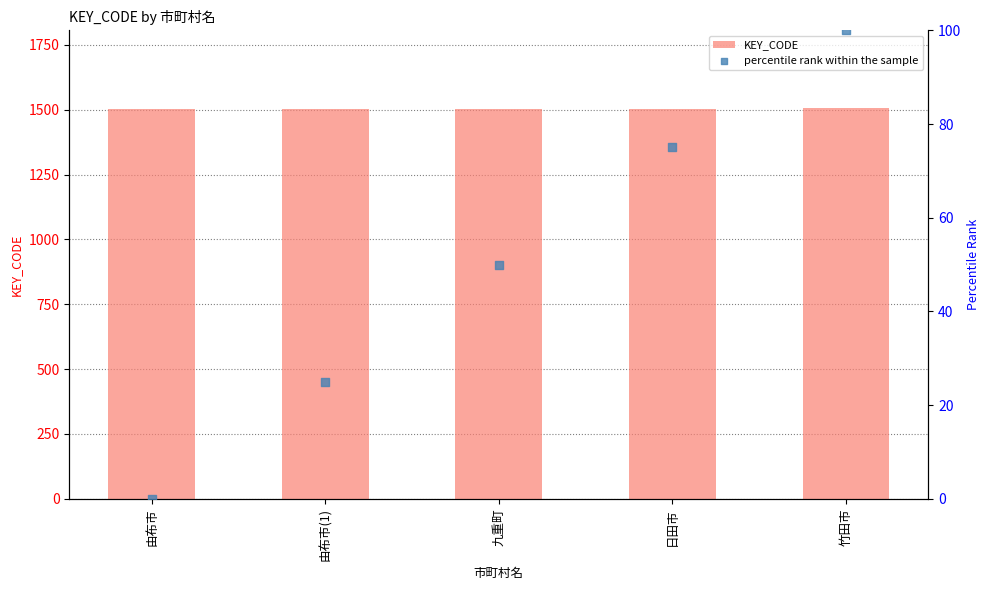

What are all the series names shown in the legend?

KEY_CODE, percentile rank within the sample